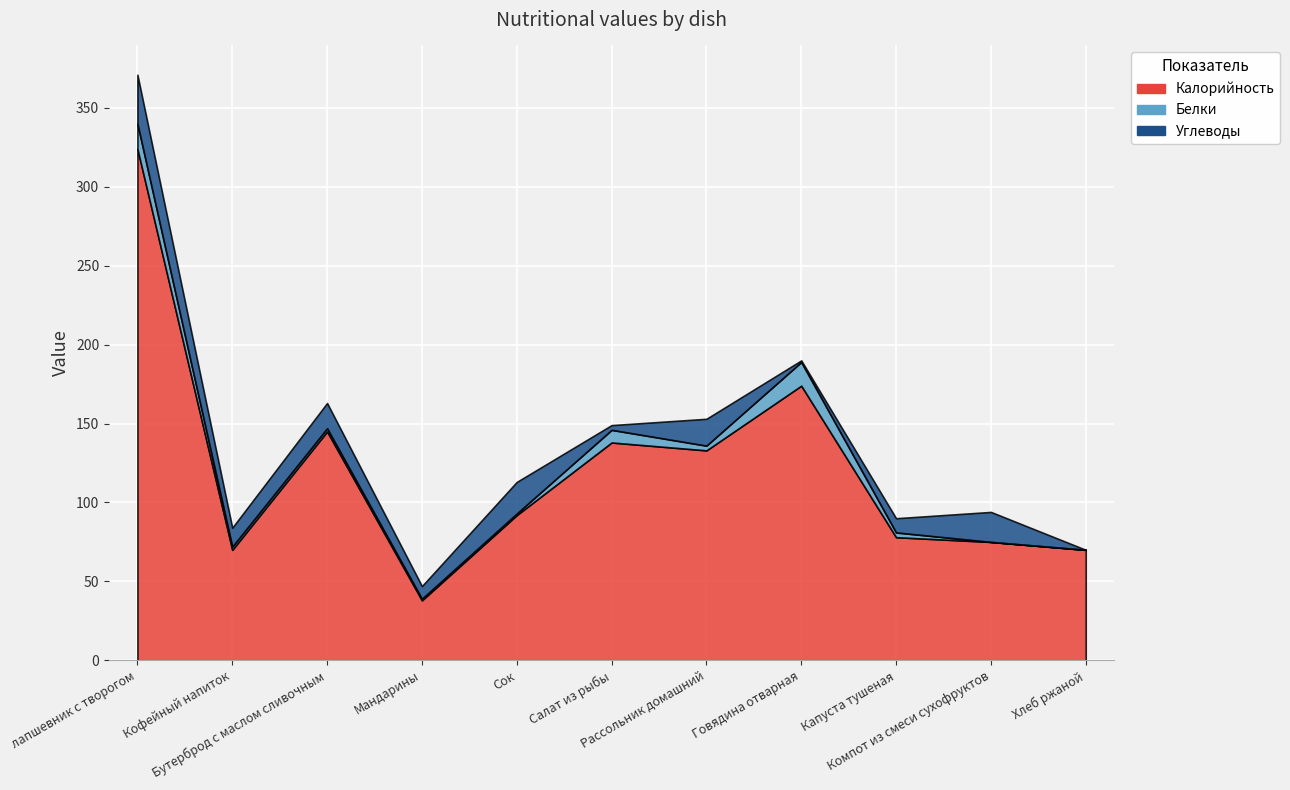

True or false: Углеводы and Калорийность cross at least once.

False